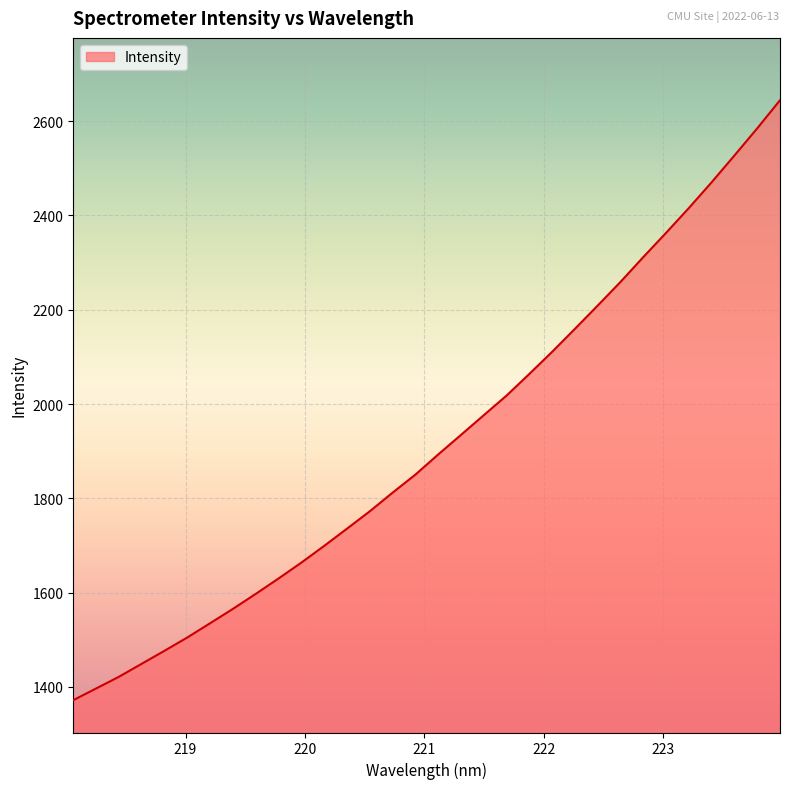

What is the maximum value shown in the chart?

2644.0